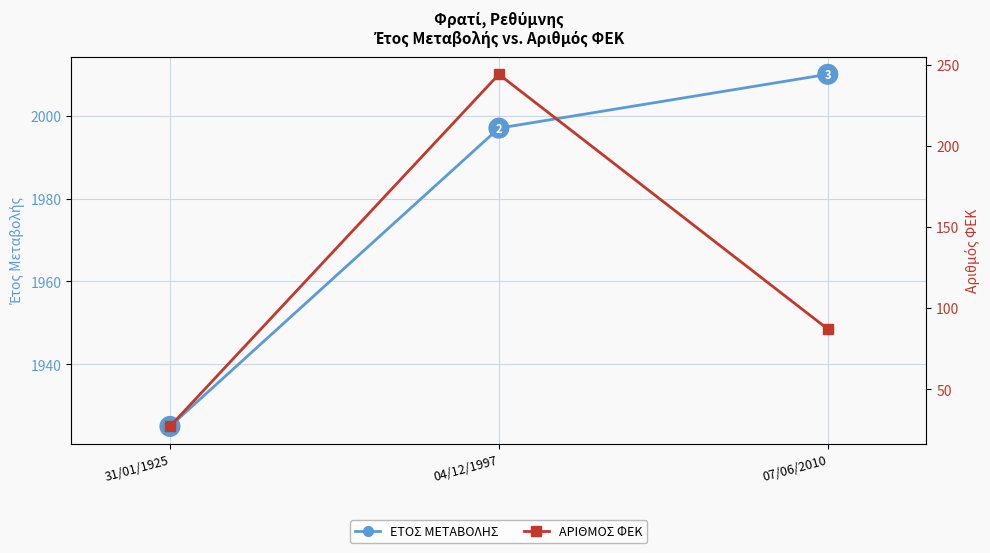

Is the value of ΑΡΙΘΜΟΣ ΦΕΚ at 31/01/1925 greater than the value of ΕΤΟΣ ΜΕΤΑΒΟΛΗΣ at 07/06/2010?

No